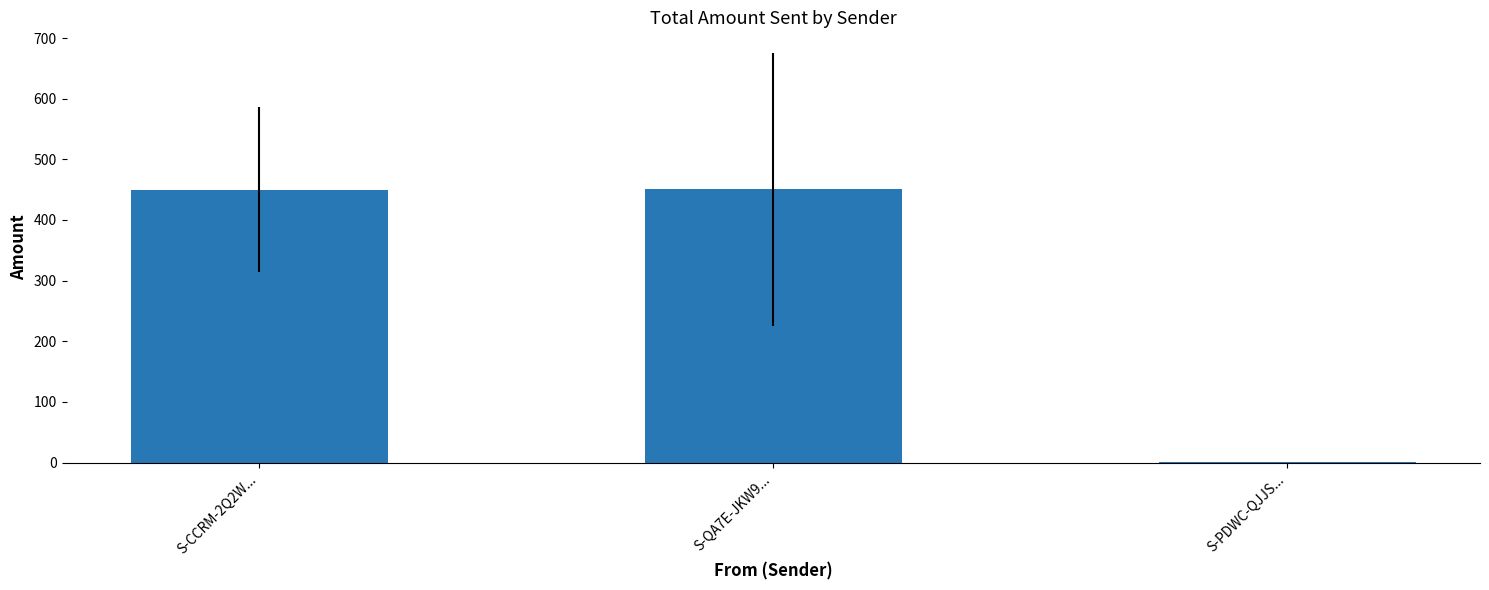

What is the maximum value shown in the chart?

450.6